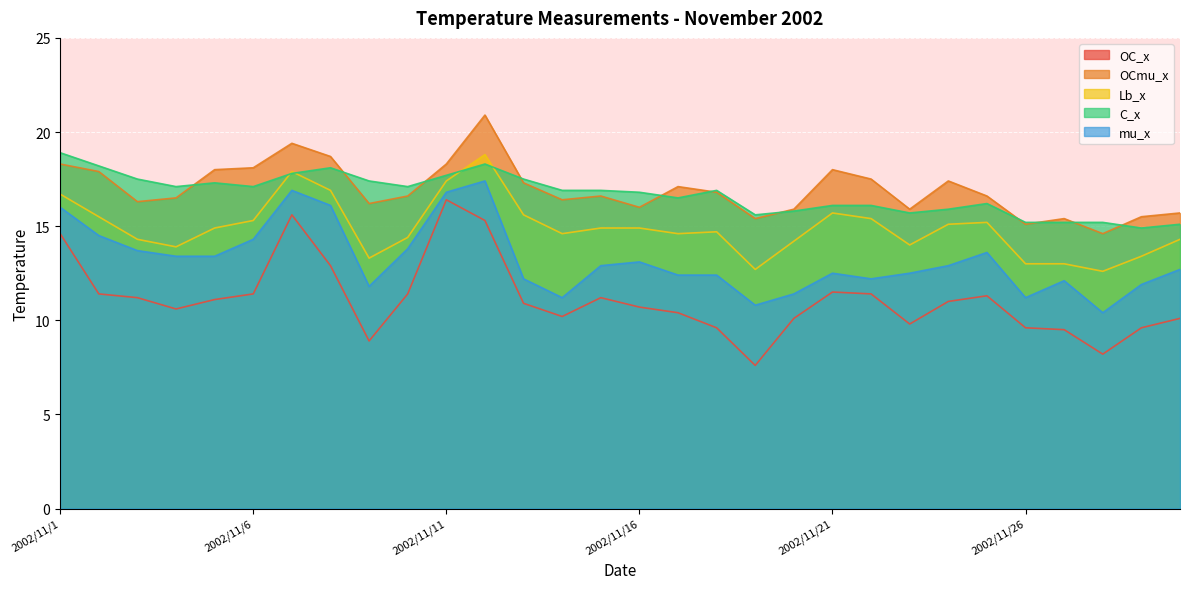

Does the chart display data point markers on the line(s)?

No